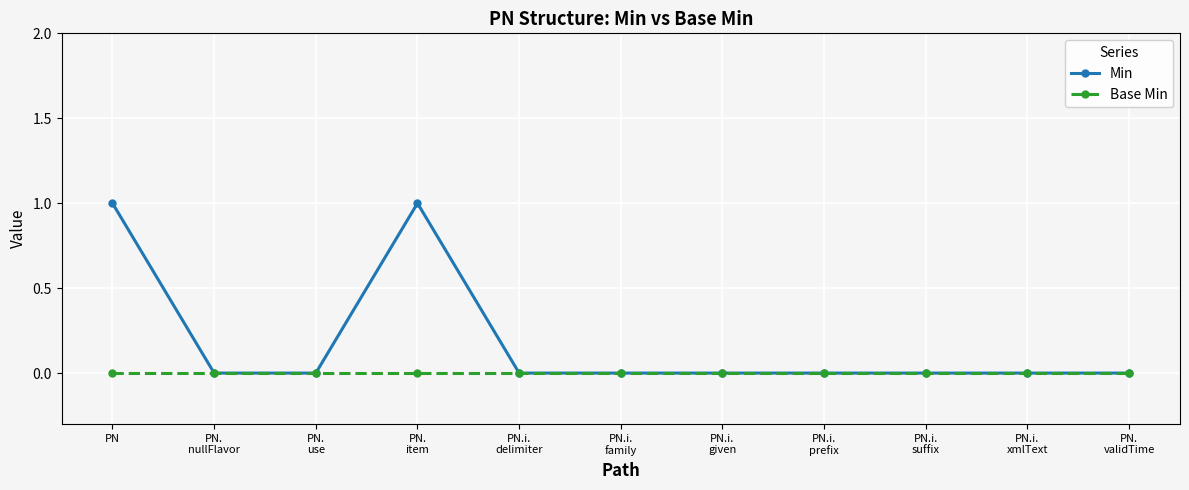

Which series has the largest range (max minus min)?

Min